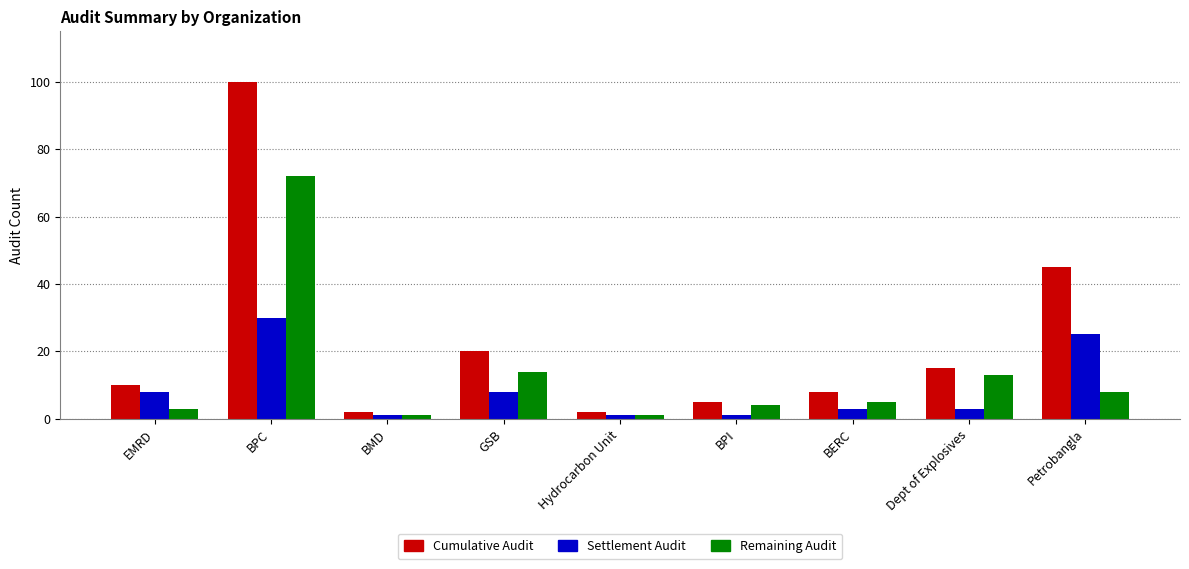

What is the lowest value of the Settlement Audit series?

1